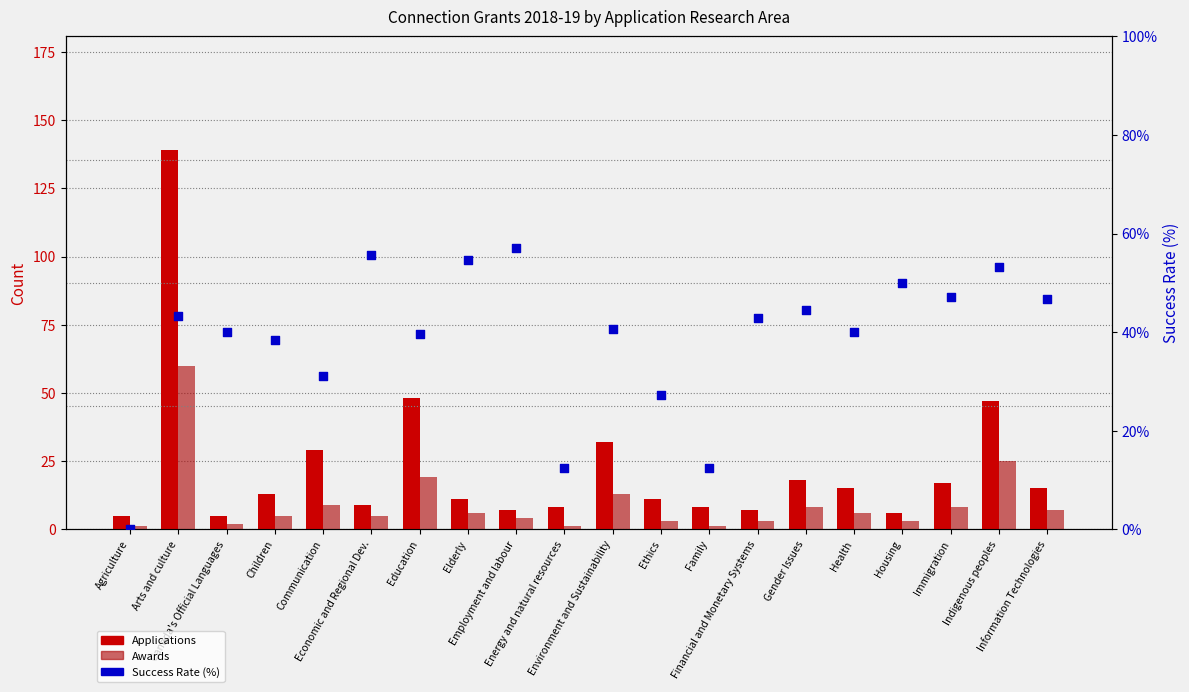

Which series has the largest Y range (max minus min)?

Applications